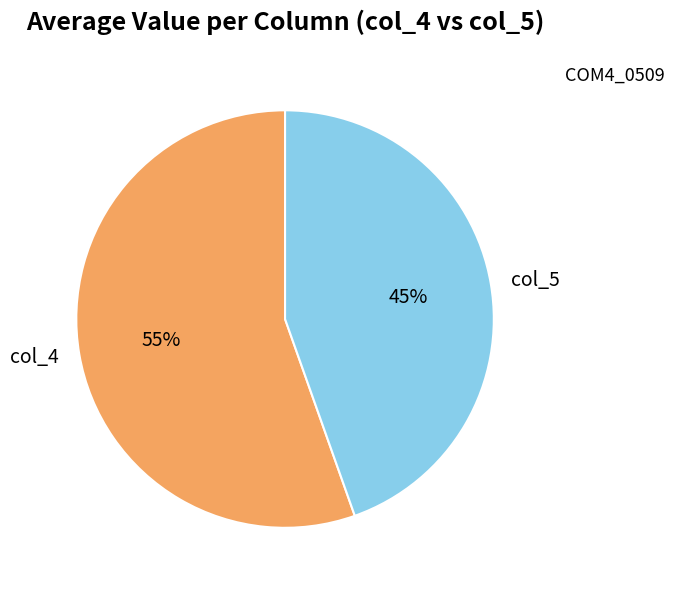

To the nearest percent, what portion does col_5 represent?

45%